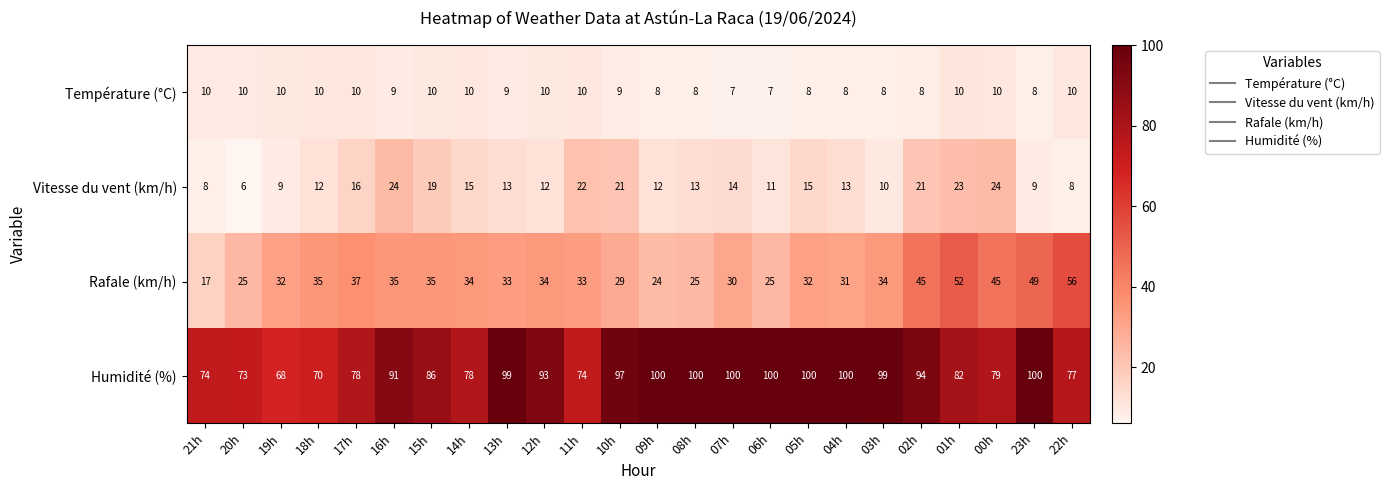

At 12h, list the series in order from smallest to largest.

Température (°C), Vitesse du vent (km/h), Rafale (km/h), Humidité (%)